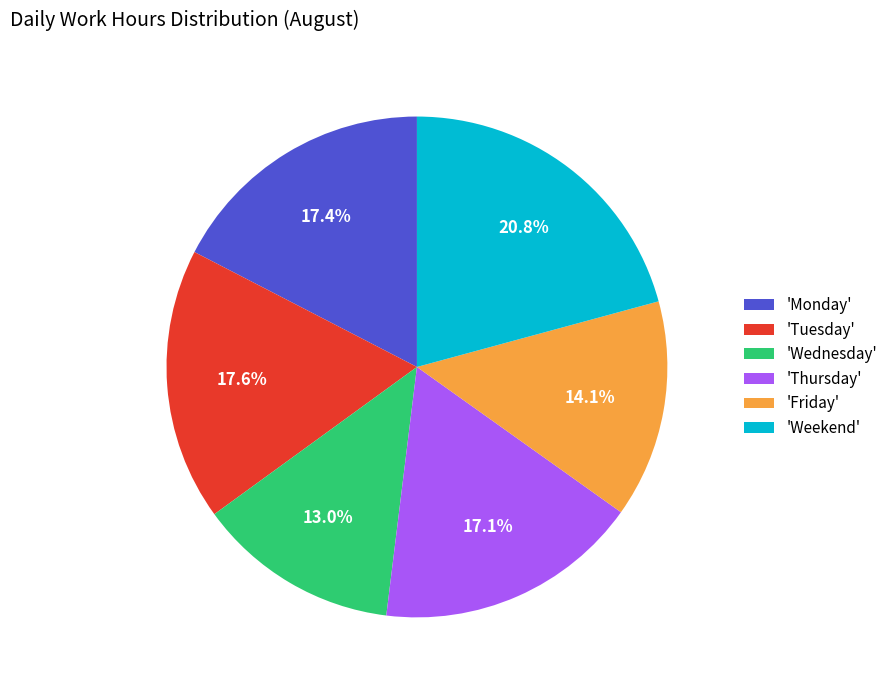

Is there any slice that represents more than half of the pie?

No